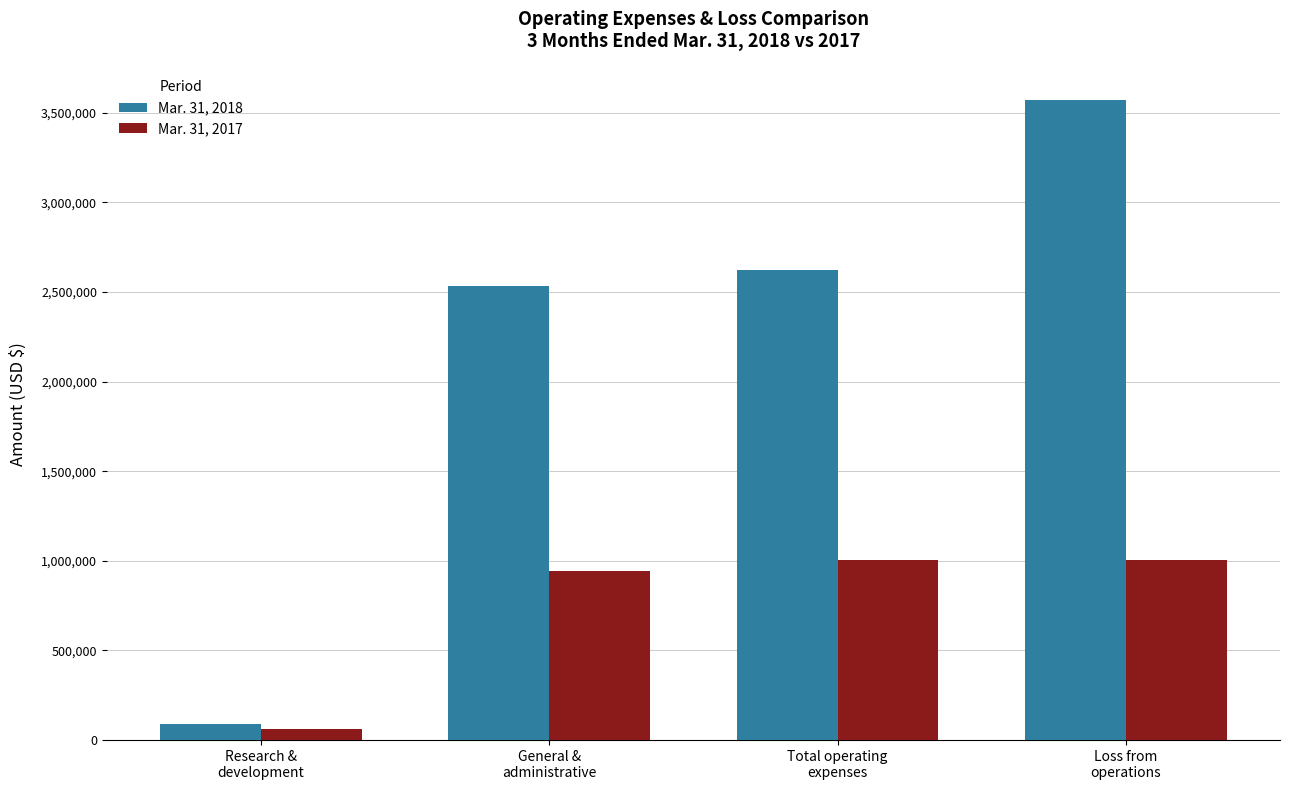

The value of Mar. 31, 2018 at Loss from
operations is 3571929. True or false?

True